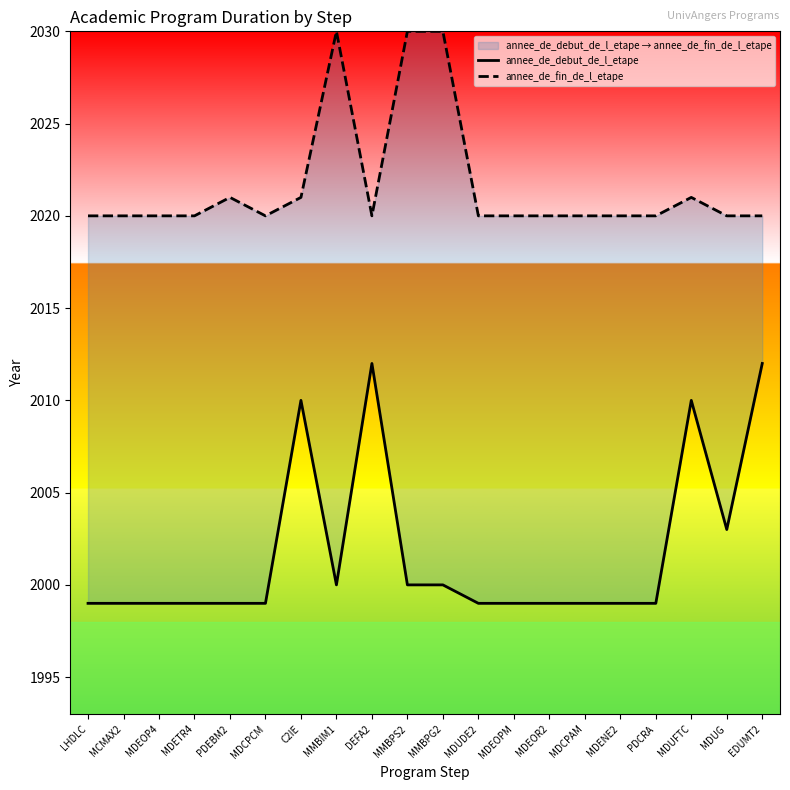

The value of annee_de_fin_de_l_etape at MMBPG2 is 996. True or false?

False